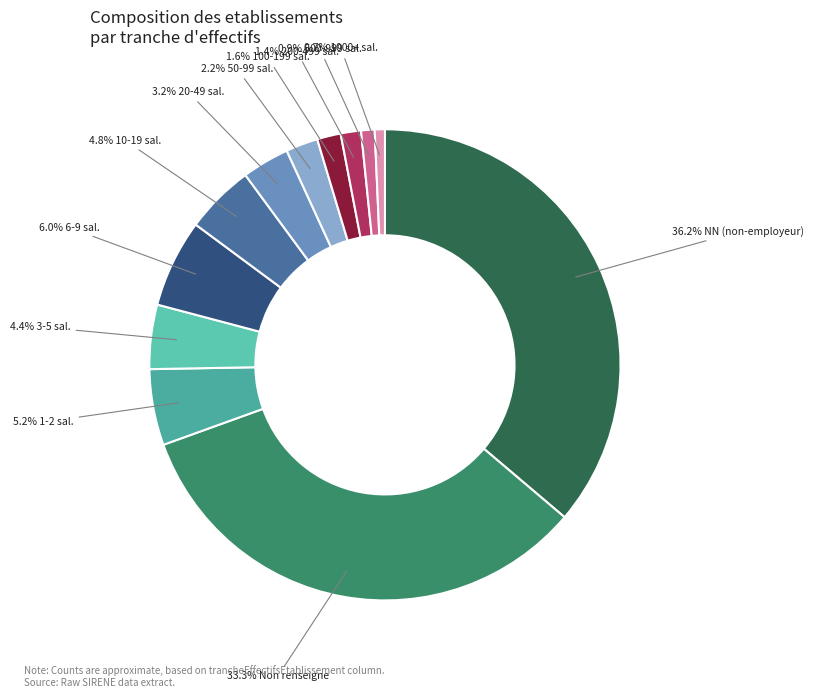

Does any single category account for the majority?

No